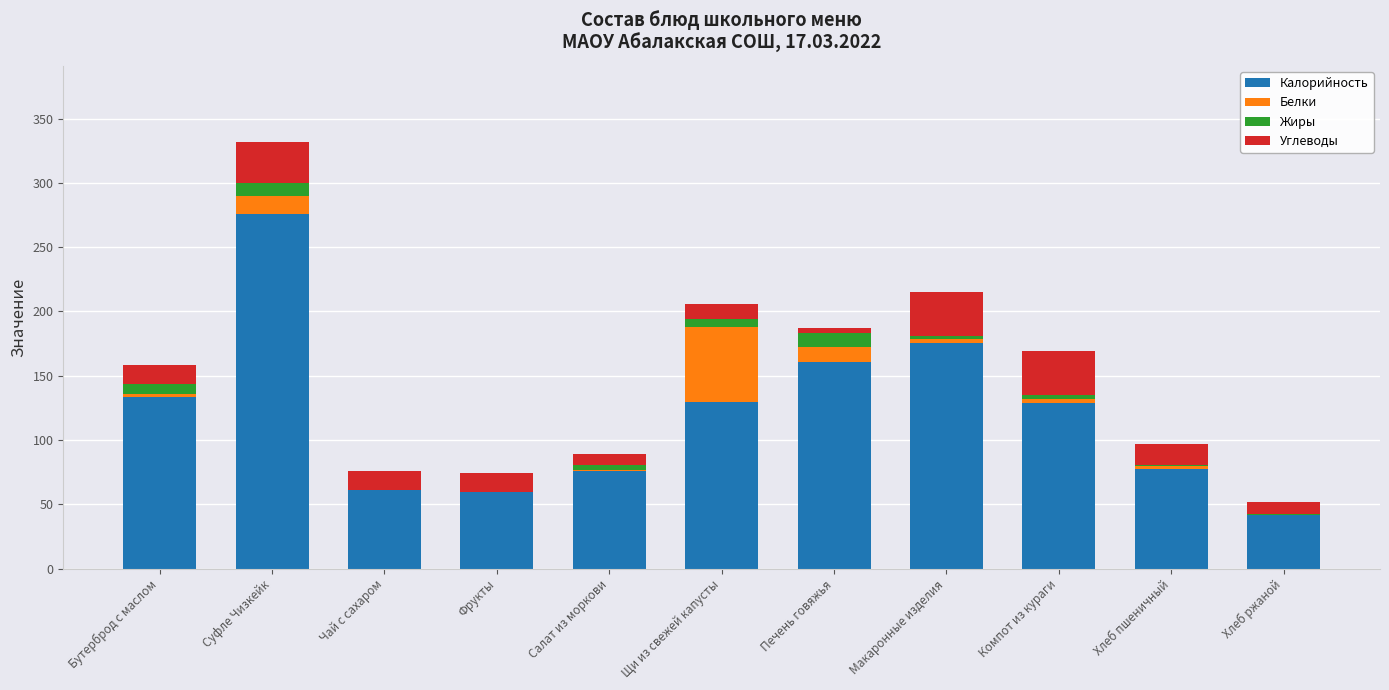

At which label does Калорийность reach its peak?

Суфле Чизкейк